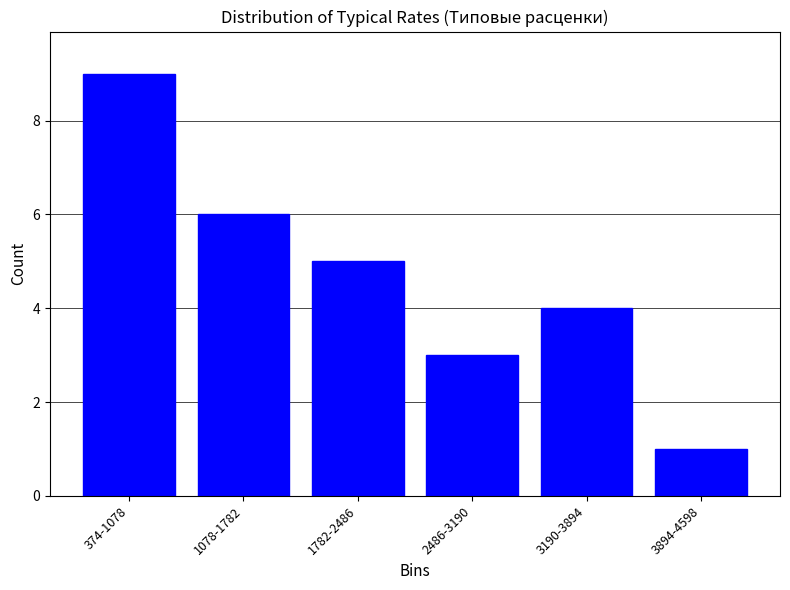

Reading left to right, extract all data points from this chart.

9	6	5	3	4	1